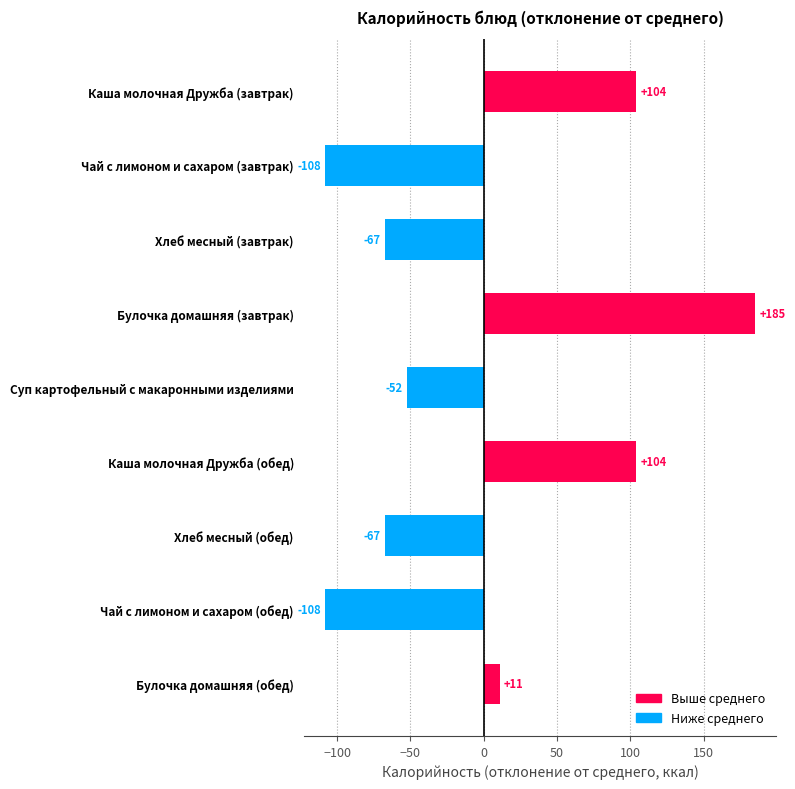

Where is the data nearest to the value 38?

Булочка домашняя (обед)